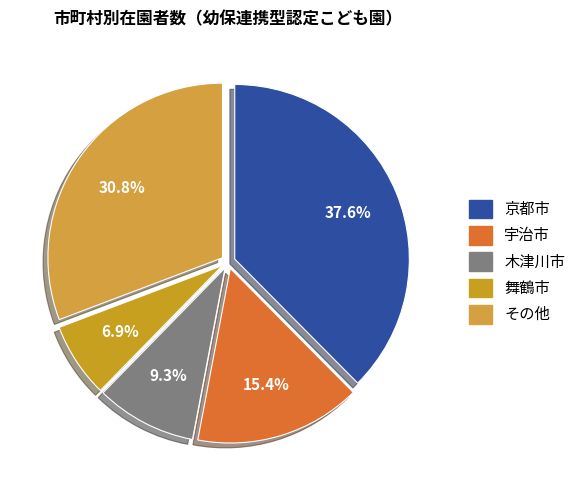

To the nearest percent, what portion does 京都市 represent?

38%